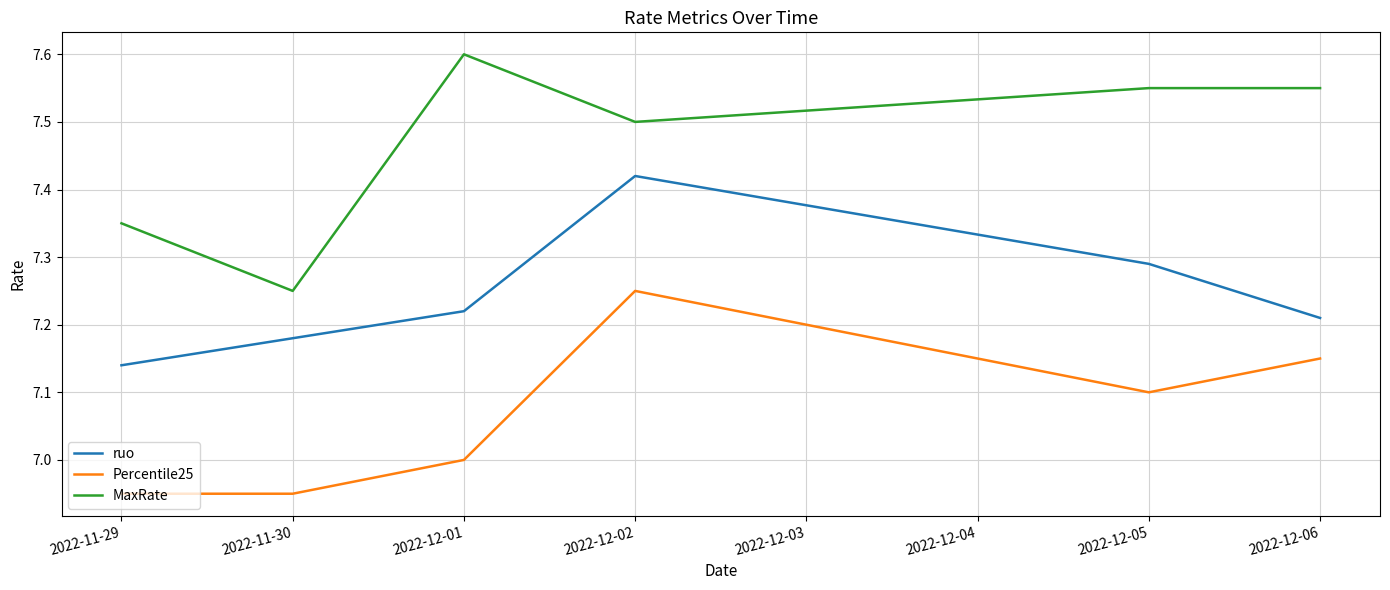

What is the difference between the maximum and second lowest values in the ruo series?

0.2